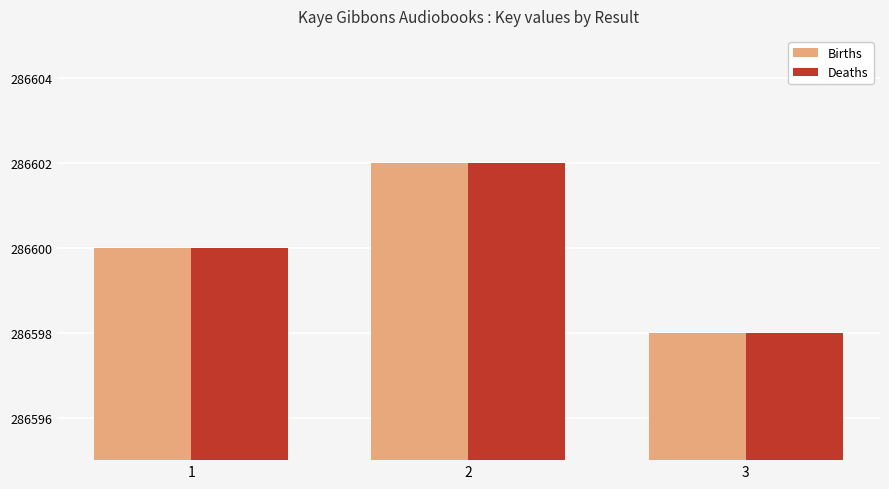

What is the sum of all Deaths values?

859800